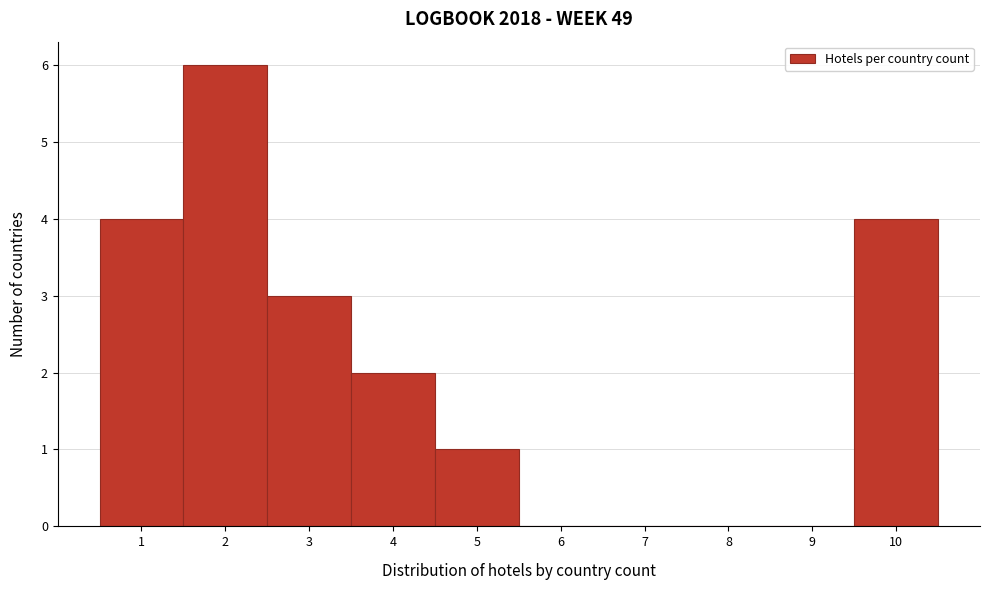

Reading left to right, transcribe this chart: for each bar, give the range it covers on the x-axis and its height. The values are not printed on the chart, so give them approximately, as read against the axis.

0.5 to 1.5: 4
1.5 to 2.5: 6
2.5 to 3.5: 3
3.5 to 4.5: 2
4.5 to 5.5: 1
5.5 to 6.5: 0
6.5 to 7.5: 0
7.5 to 8.5: 0
8.5 to 9.5: 0
9.5 to 10.5: 4